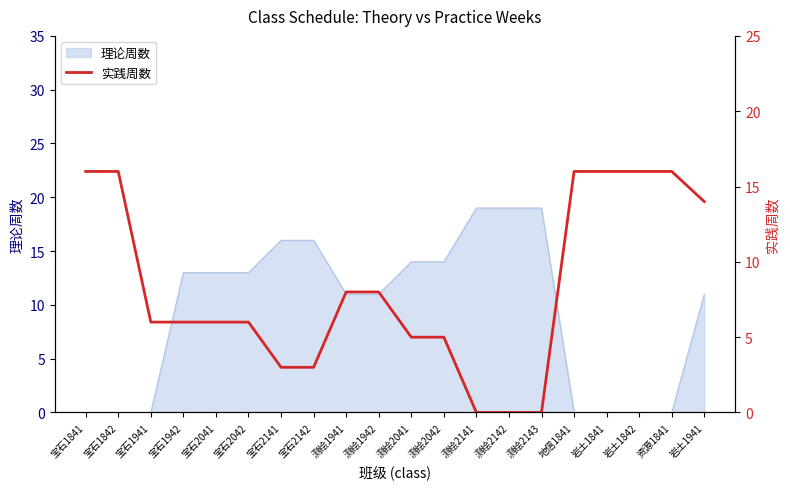

Where does the data first go above 6?

宝石1841